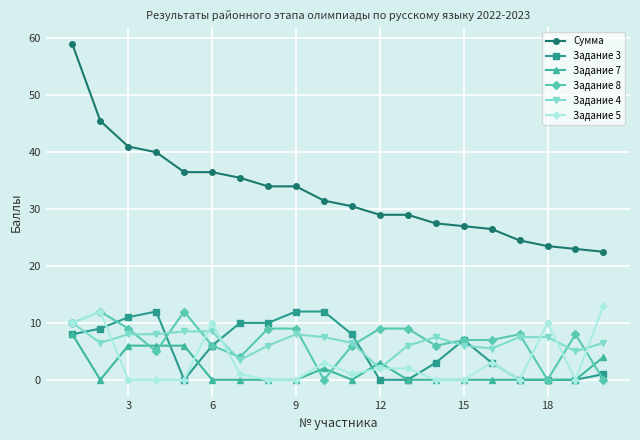

What is the difference between the second highest and minimum values in the Задание 7 series?

6.0